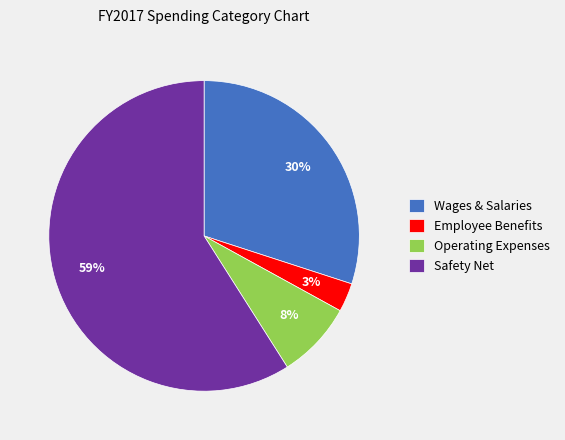

The Operating Expenses slice represents 15% of the pie. True or false?

False